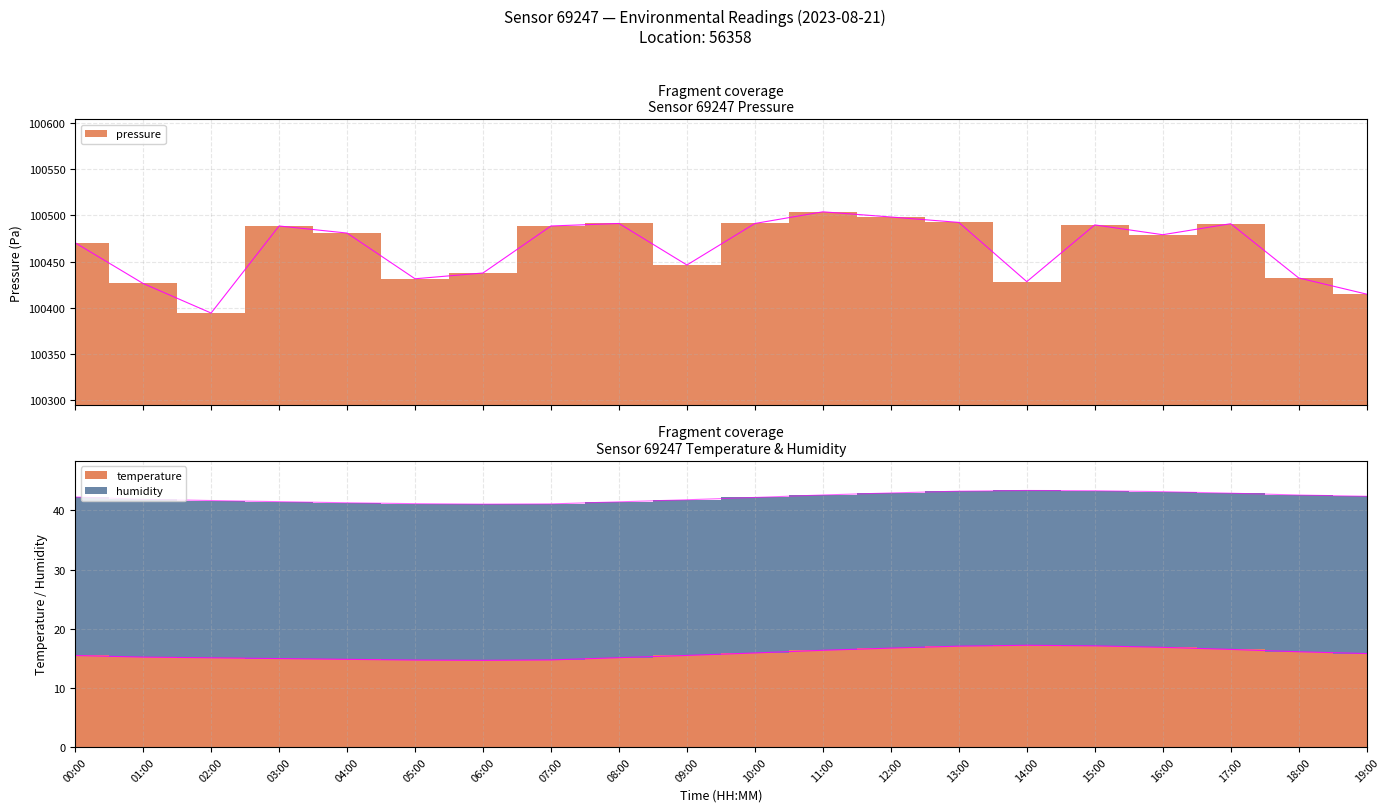

What value does the data have at 06:00?

14.7